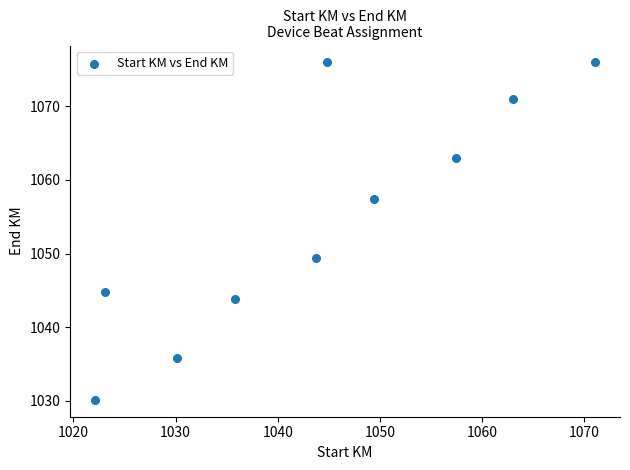

What Y value in the scatter plot is closest to 1053?

1049.4